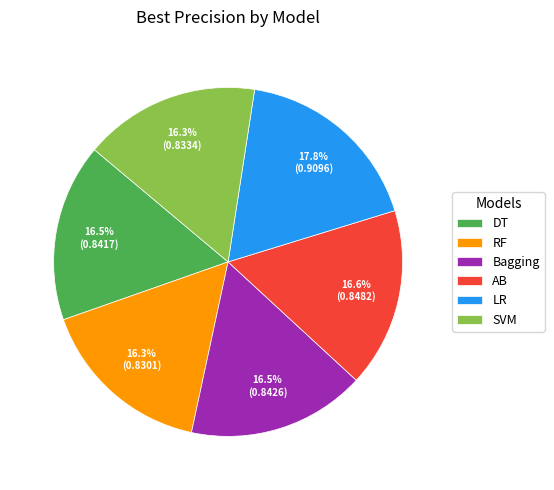

Which category has the biggest portion of the pie?

LR